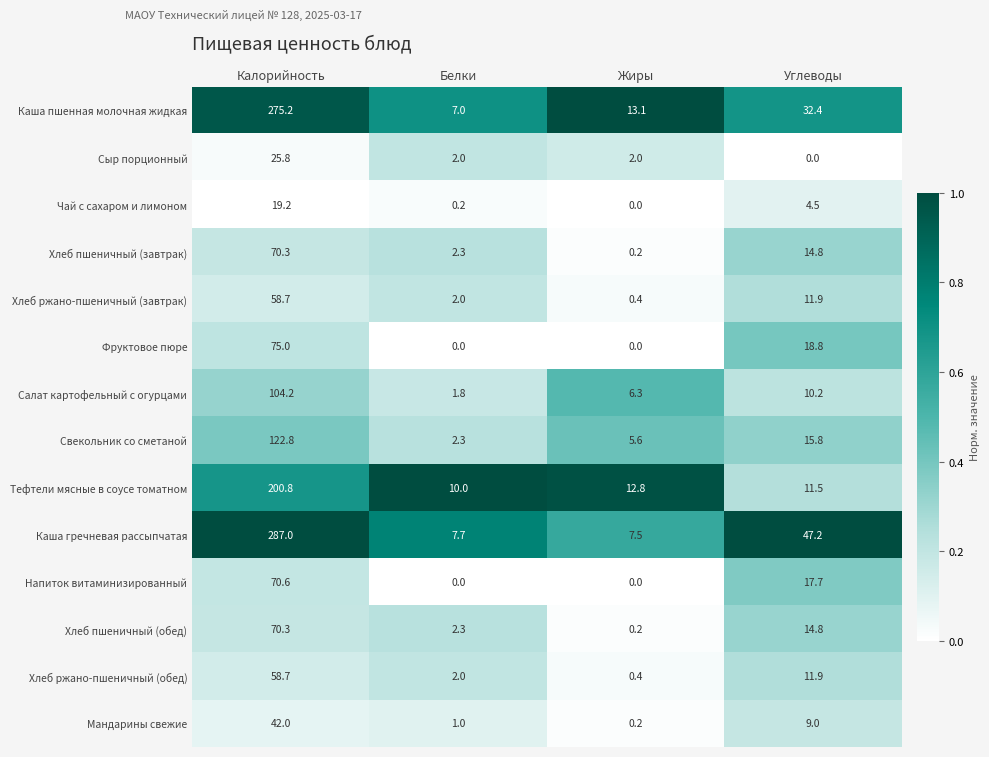

What is the difference between the highest and lowest values at Жиры?

13.1